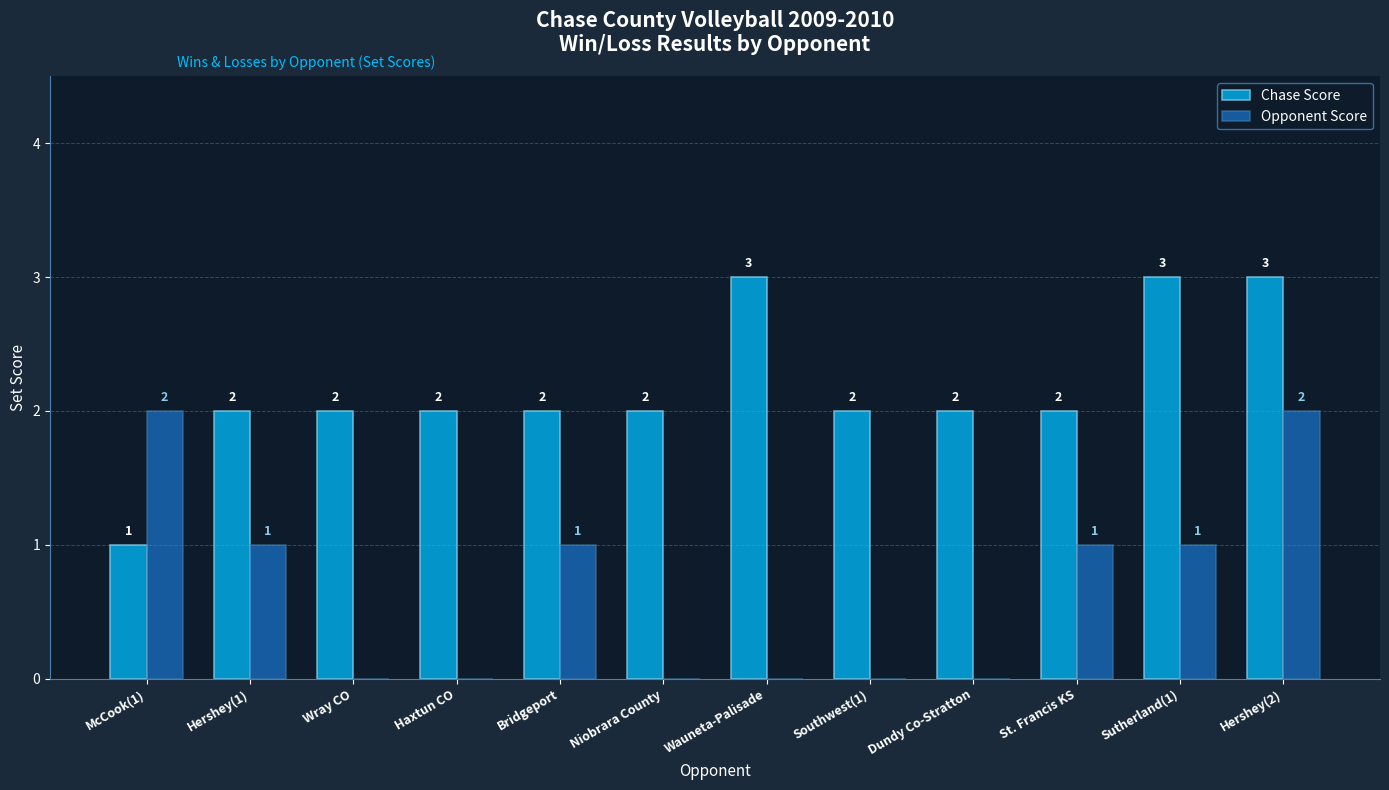

At which category is the sum across all series the highest?

Hershey(2)